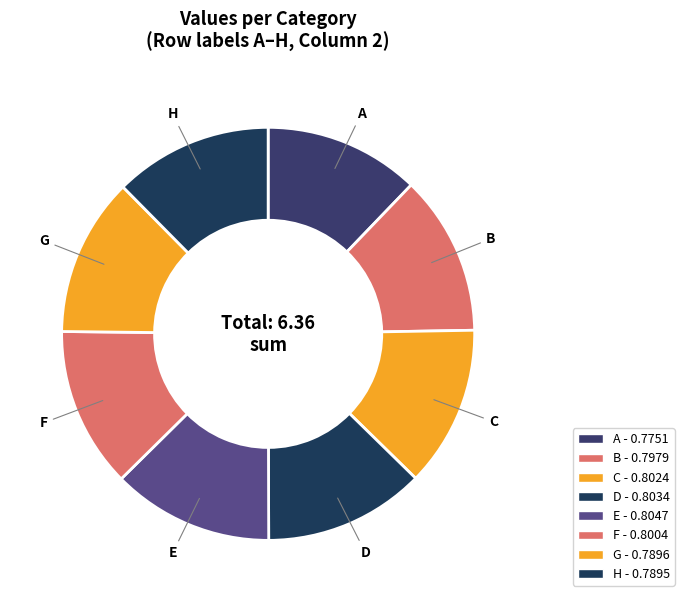

Count the number of slices in the pie.

8